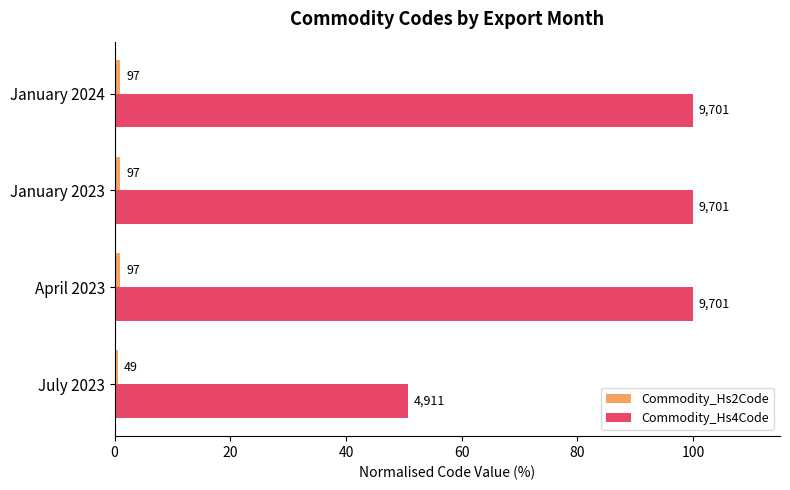

What is the difference between the second highest and minimum values in the Commodity_Hs2Code series?

0.5